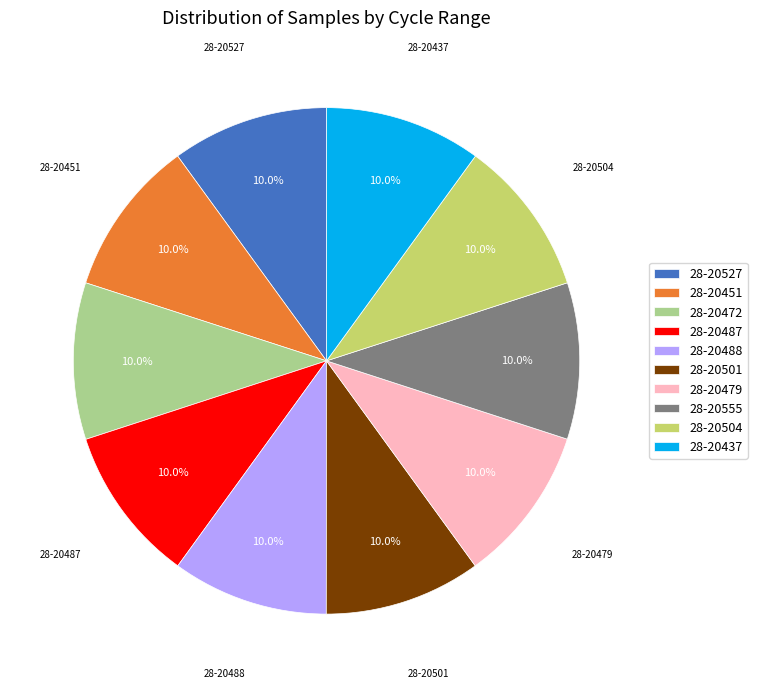

What percentage is the 28-20437 slice, to the nearest percent?

10%